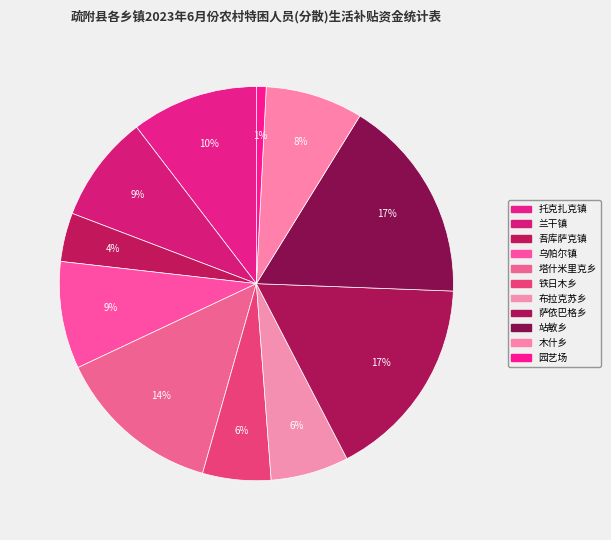

Is it true that 布拉克苏乡 is 6% of the pie?

True